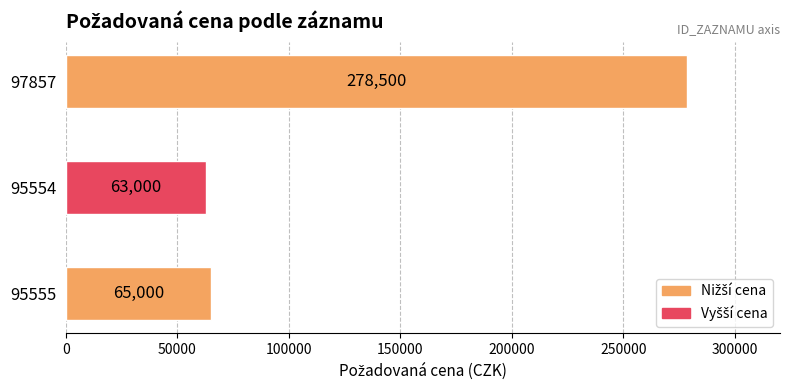

What is the greatest value displayed?

278500